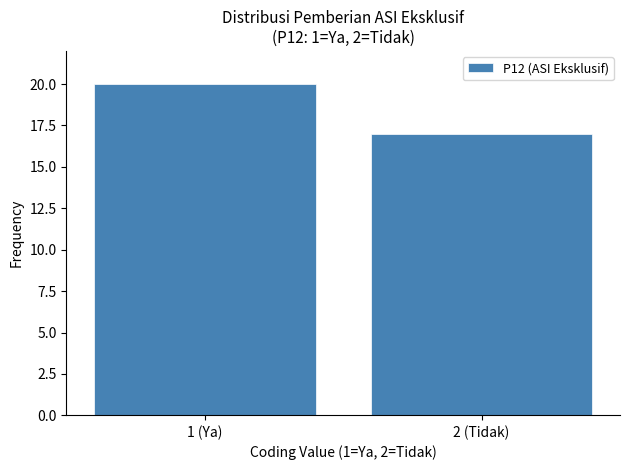

Reading left to right, transcribe all the data shown in this chart.

1 (Ya)=20	2 (Tidak)=17